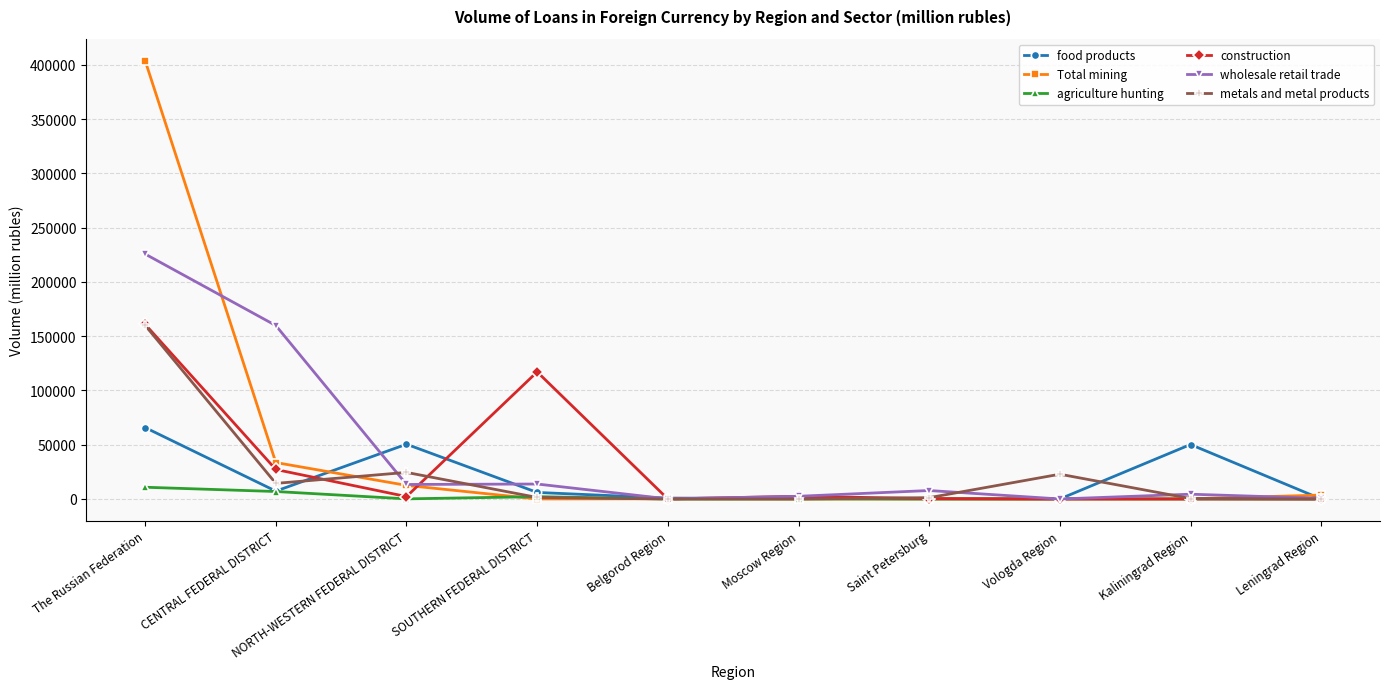

Where is food products nearest to the value 32905?

Kaliningrad Region